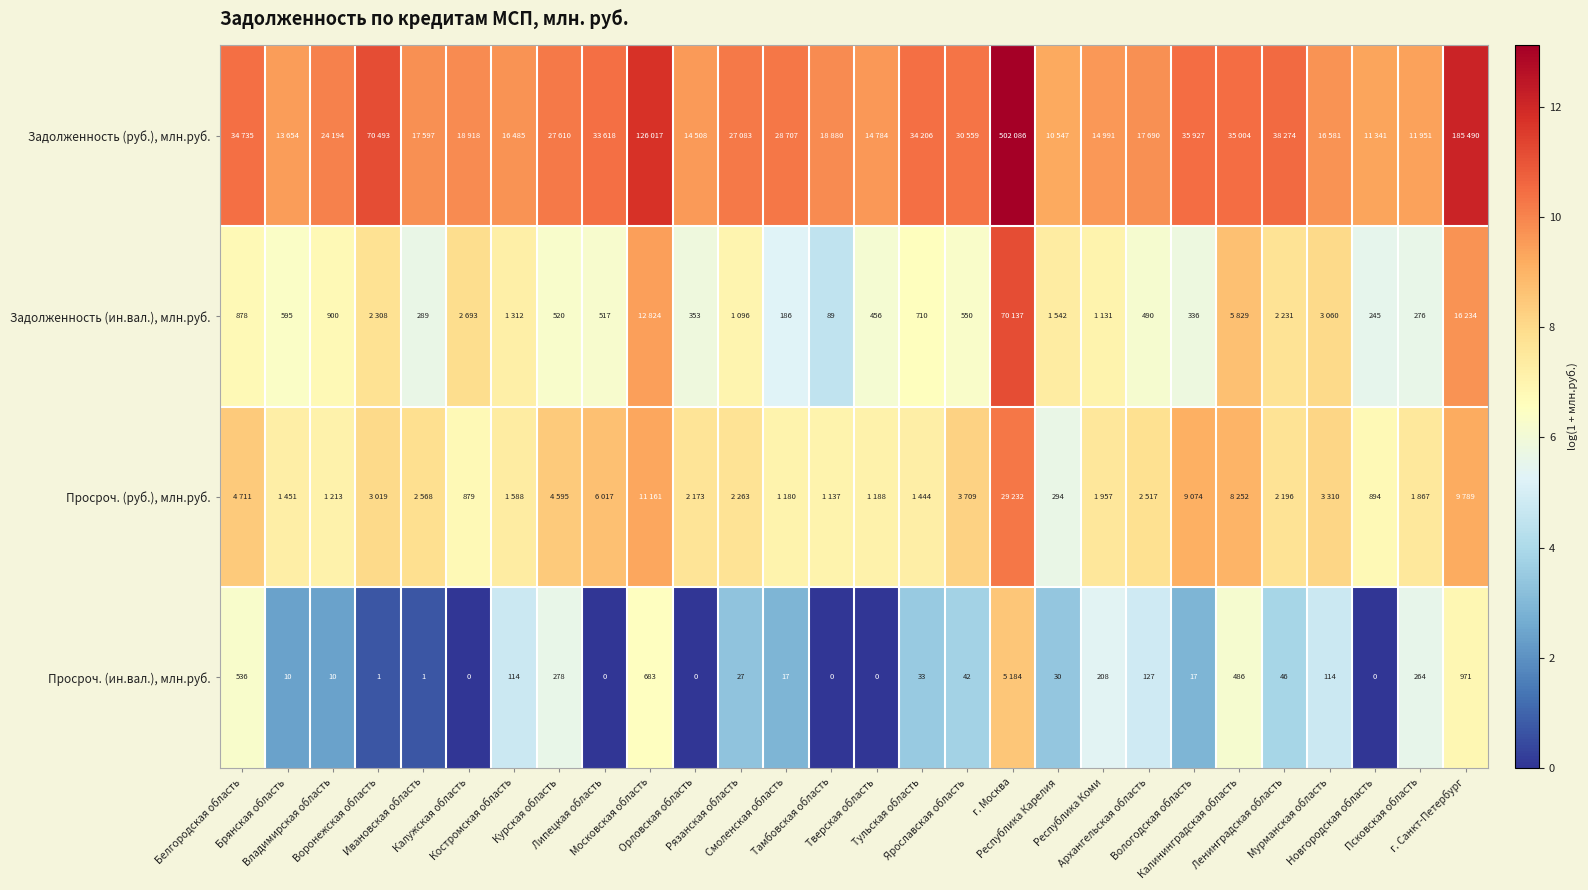

Is the value of Просроч. (руб.), млн.руб. at Калужская область greater than the value of Просроч. (ин.вал.), млн.руб. at Курская область?

Yes